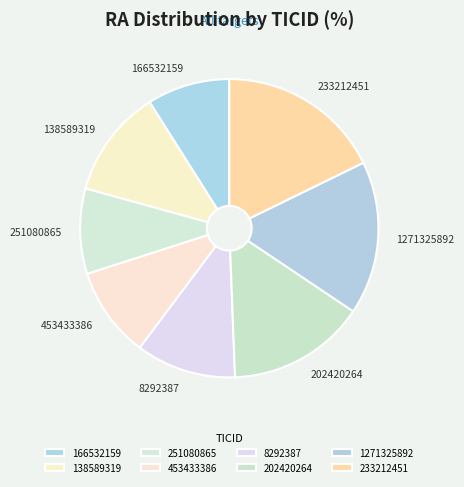

Is it true that 251080865 is 22% of the pie?

False